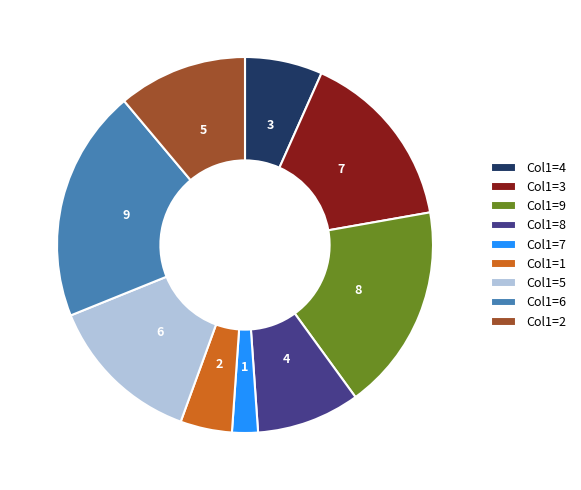

Which has a higher value, 7 or 6?

6